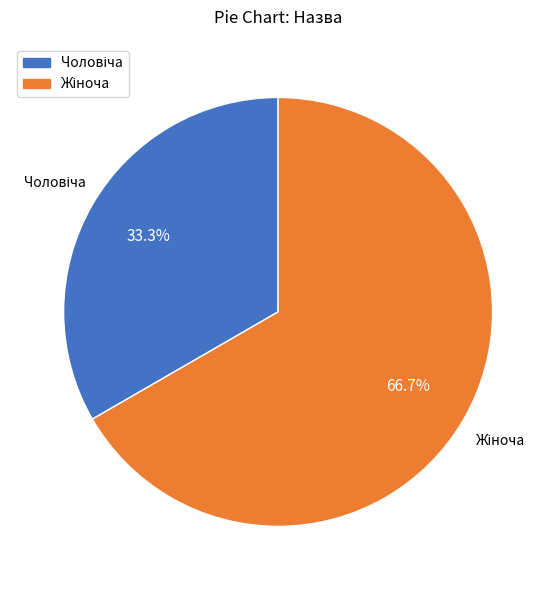

Is there any slice that represents more than half of the pie?

Yes